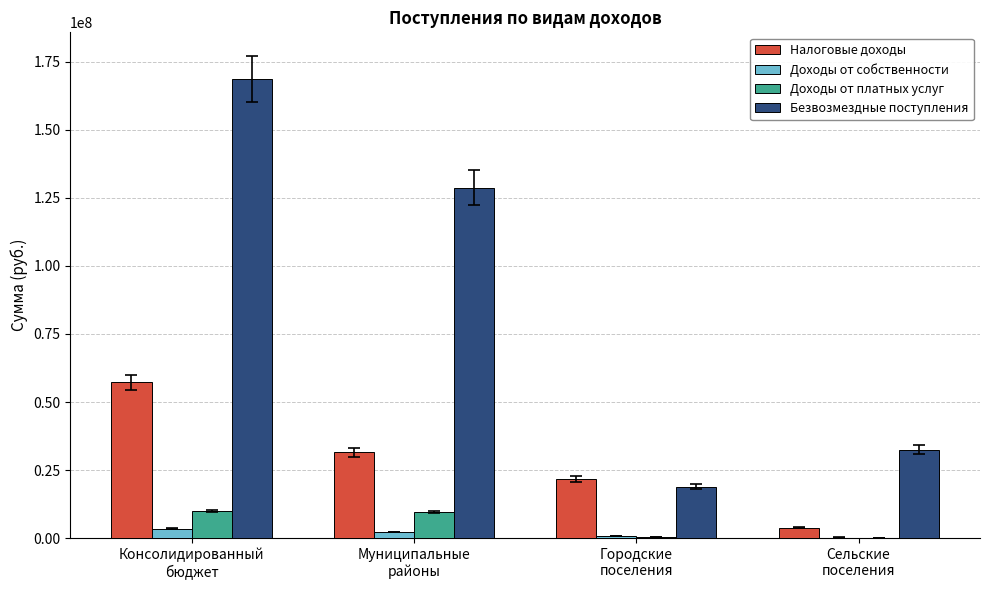

What is the maximum value for Налоговые доходы?

57221732.7